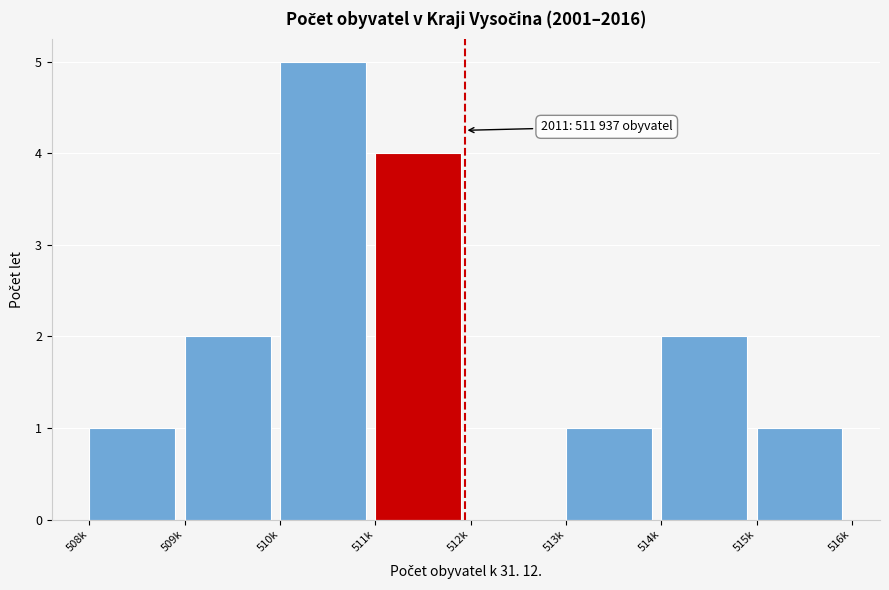

Reading left to right, list all the values displayed in this chart.

508k=1	509k=2	510k=5	511k=4	512k=0	513k=1	514k=2	515k=1